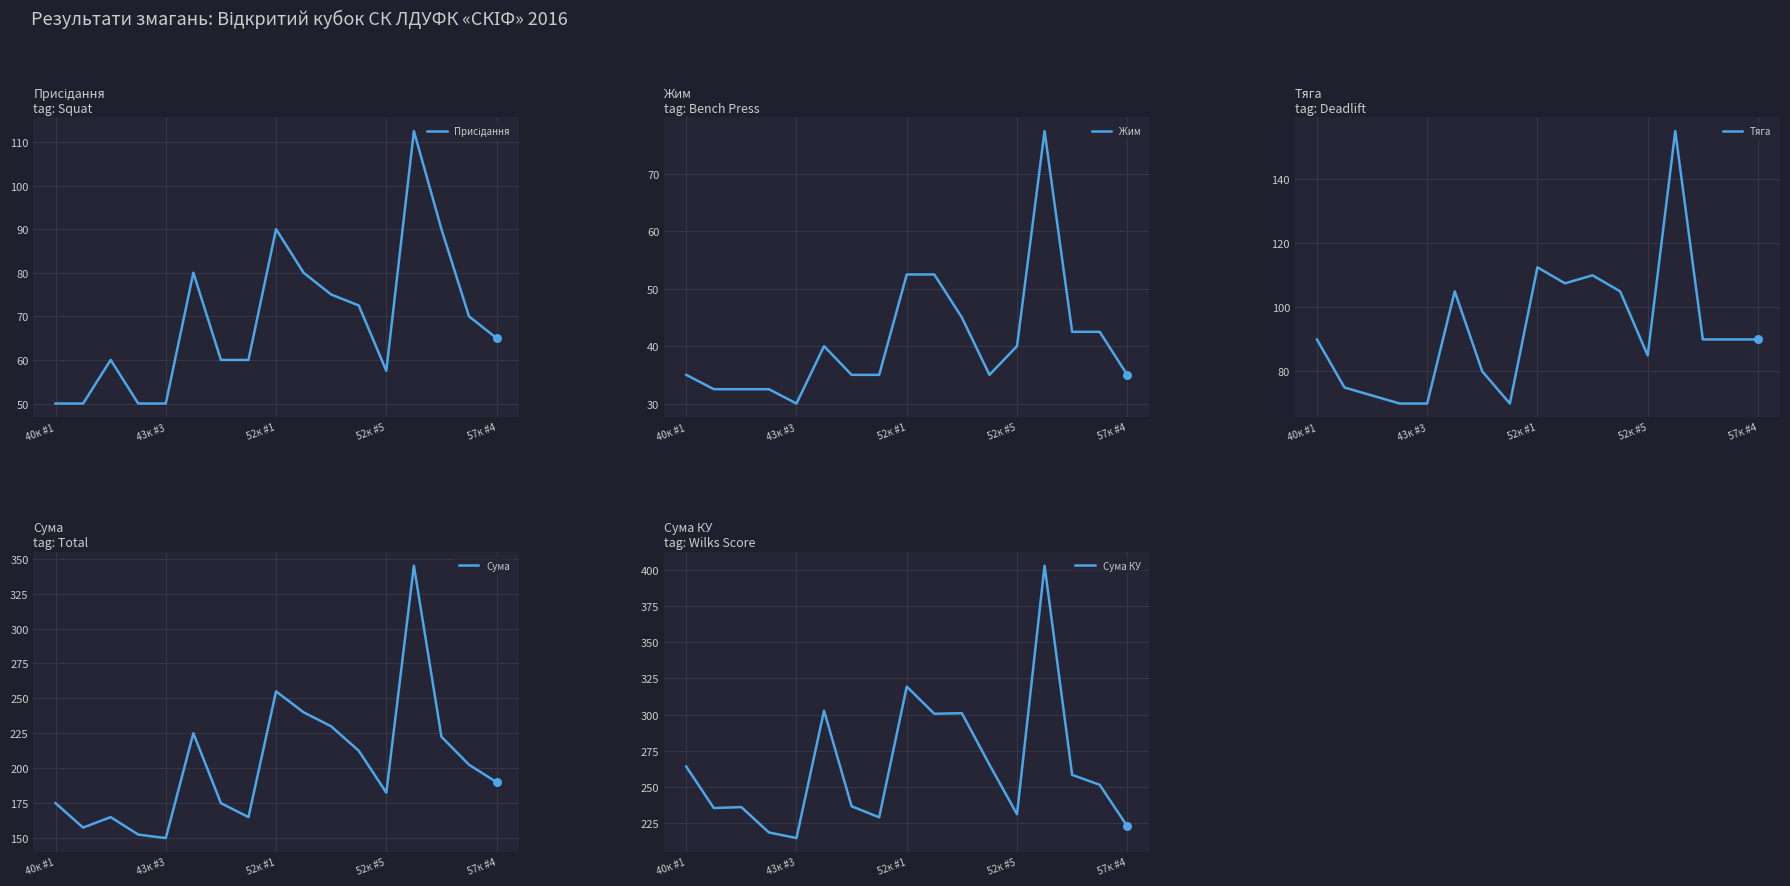

Which series has the widest spread of Y values?

Сума